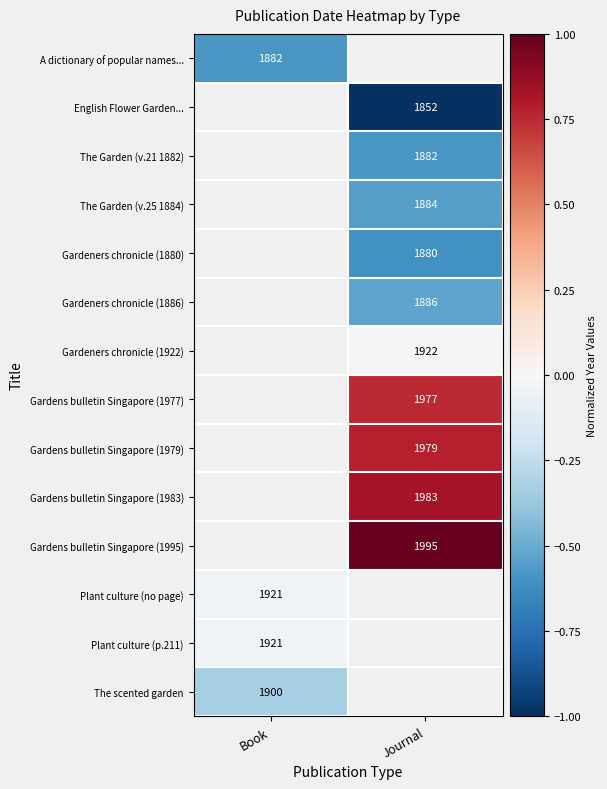

List the labels in order of Plant culture (p.211) value, smallest first.

Book, Journal